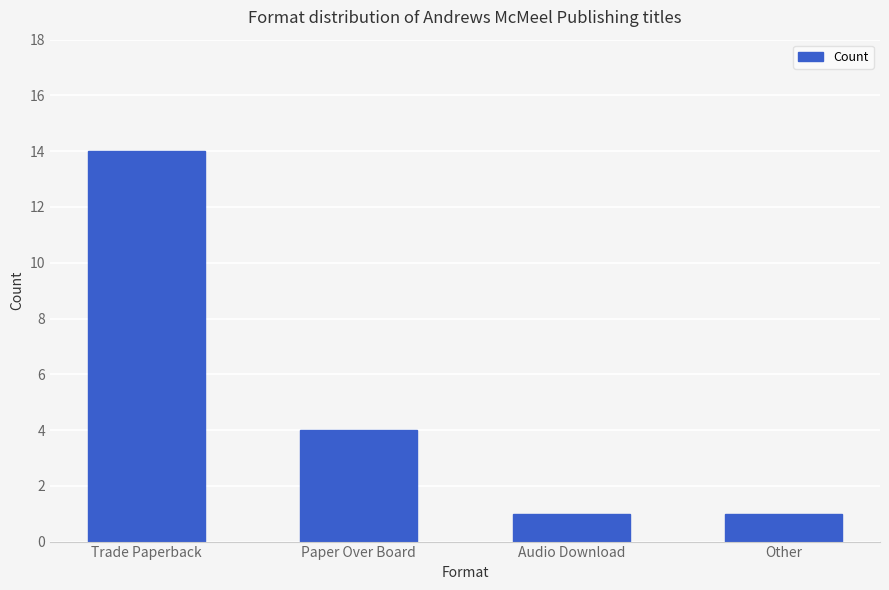

Reading right to left, what are all the values shown in this chart?

Other=1	Audio Download=1	Paper Over Board=4	Trade Paperback=14